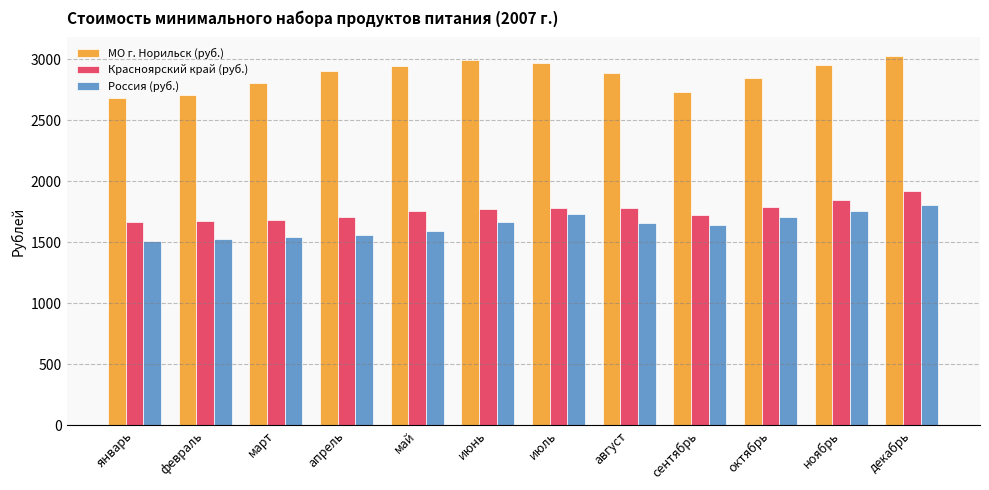

Is it true that Россия (руб.) equals 2242.8 at март?

False